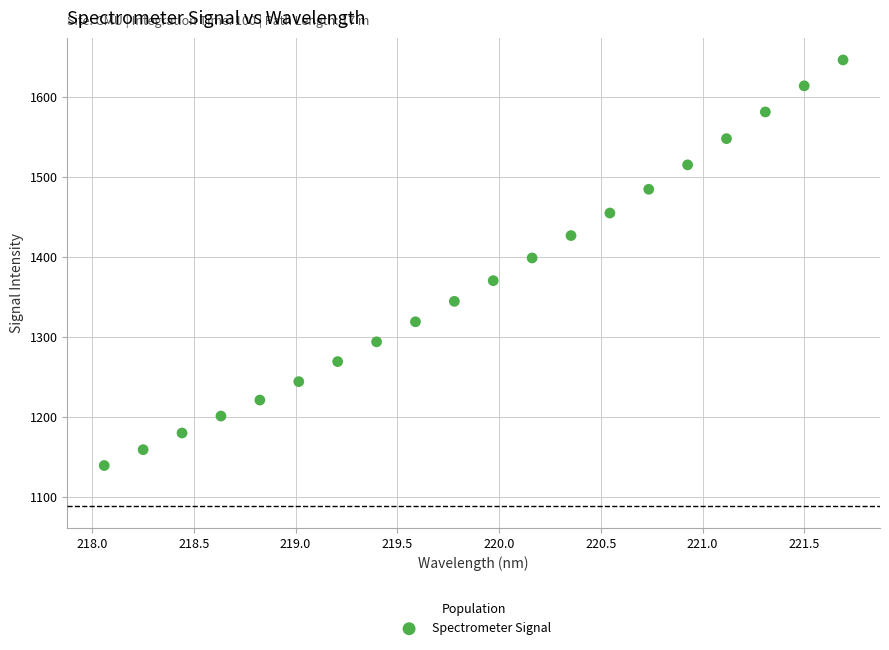

What Y value in the scatter plot is closest to 1392?

1398.4